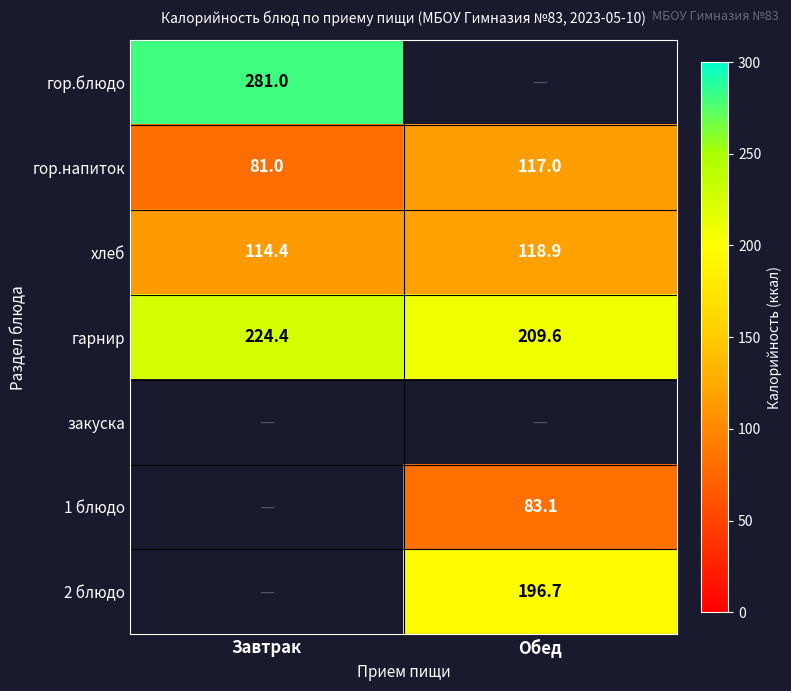

Is the value of гарнир at Обед greater than the value of гор.блюдо at Завтрак?

No